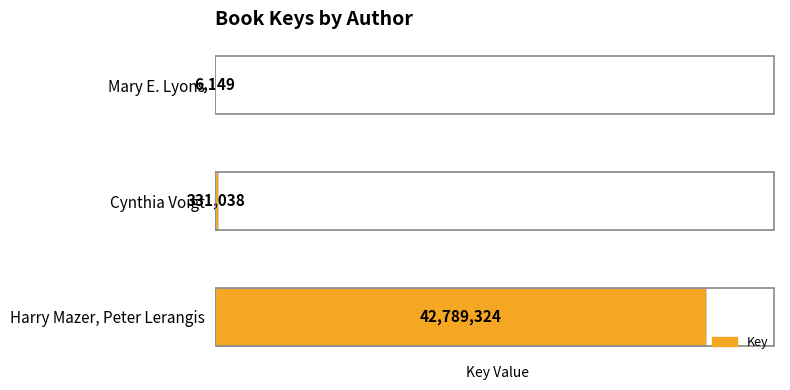

What is the change in value from Cynthia Voigt to Mary E. Lyons?

-324889